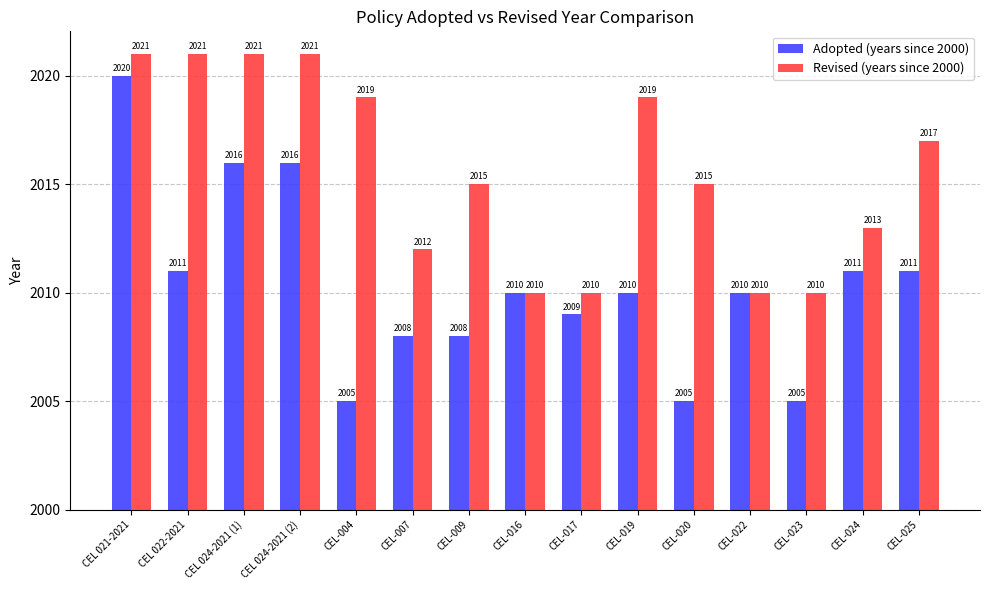

Which series has the largest total across all categories?

Revised (years since 2000)